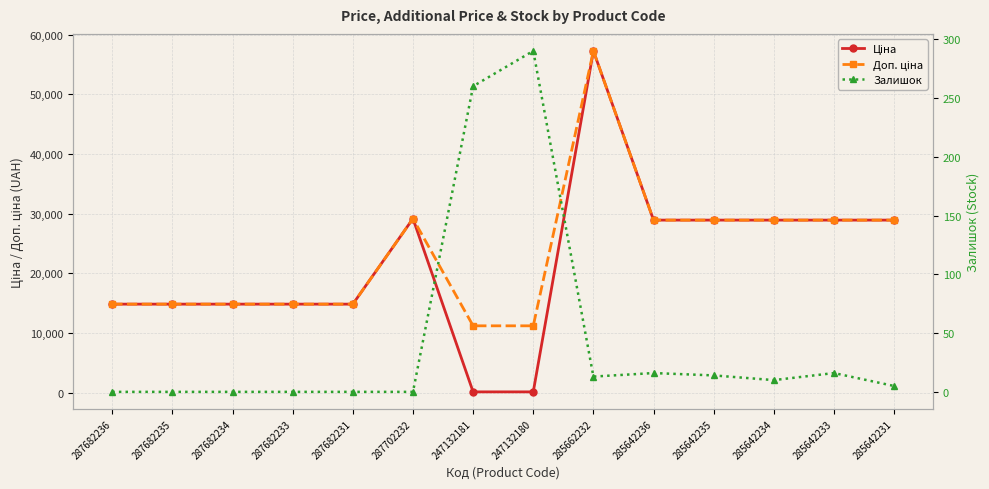

At 247132180, list the series in order from largest to smallest.

Доп. ціна, Залишок, Ціна